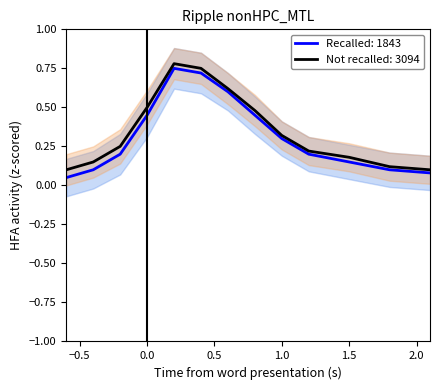

The Not recalled: 3094 series shows 0.0 at 1.5. True or false?

False